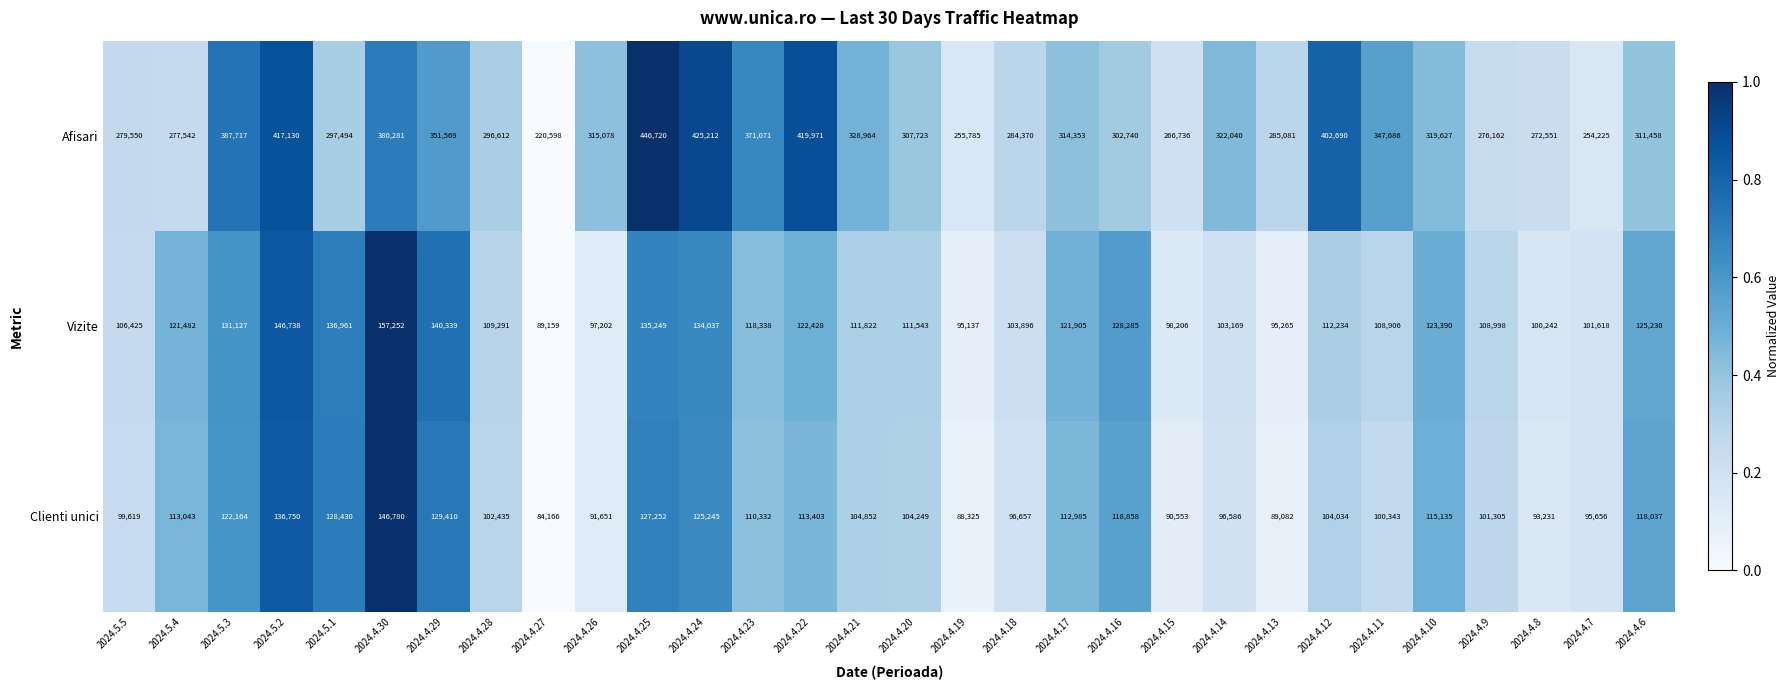

What is the maximum value for Afisari?

446720